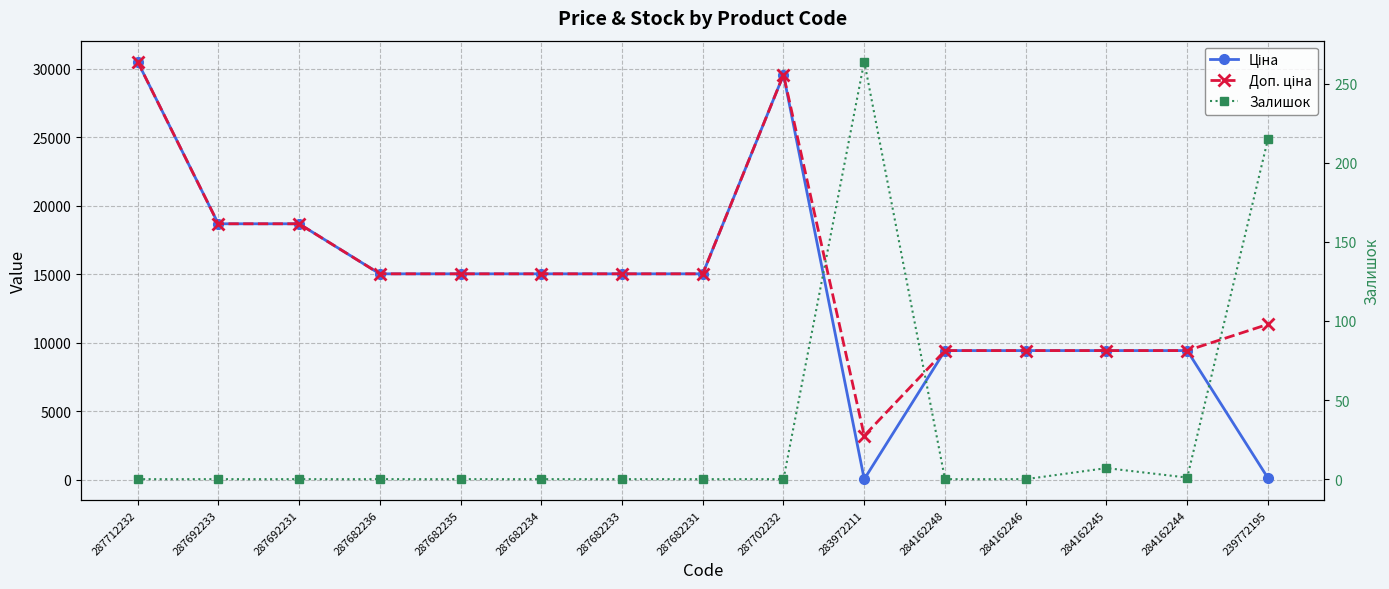

Is the value of Залишок at 283972211 greater than the value of Доп. ціна at 287682231?

No